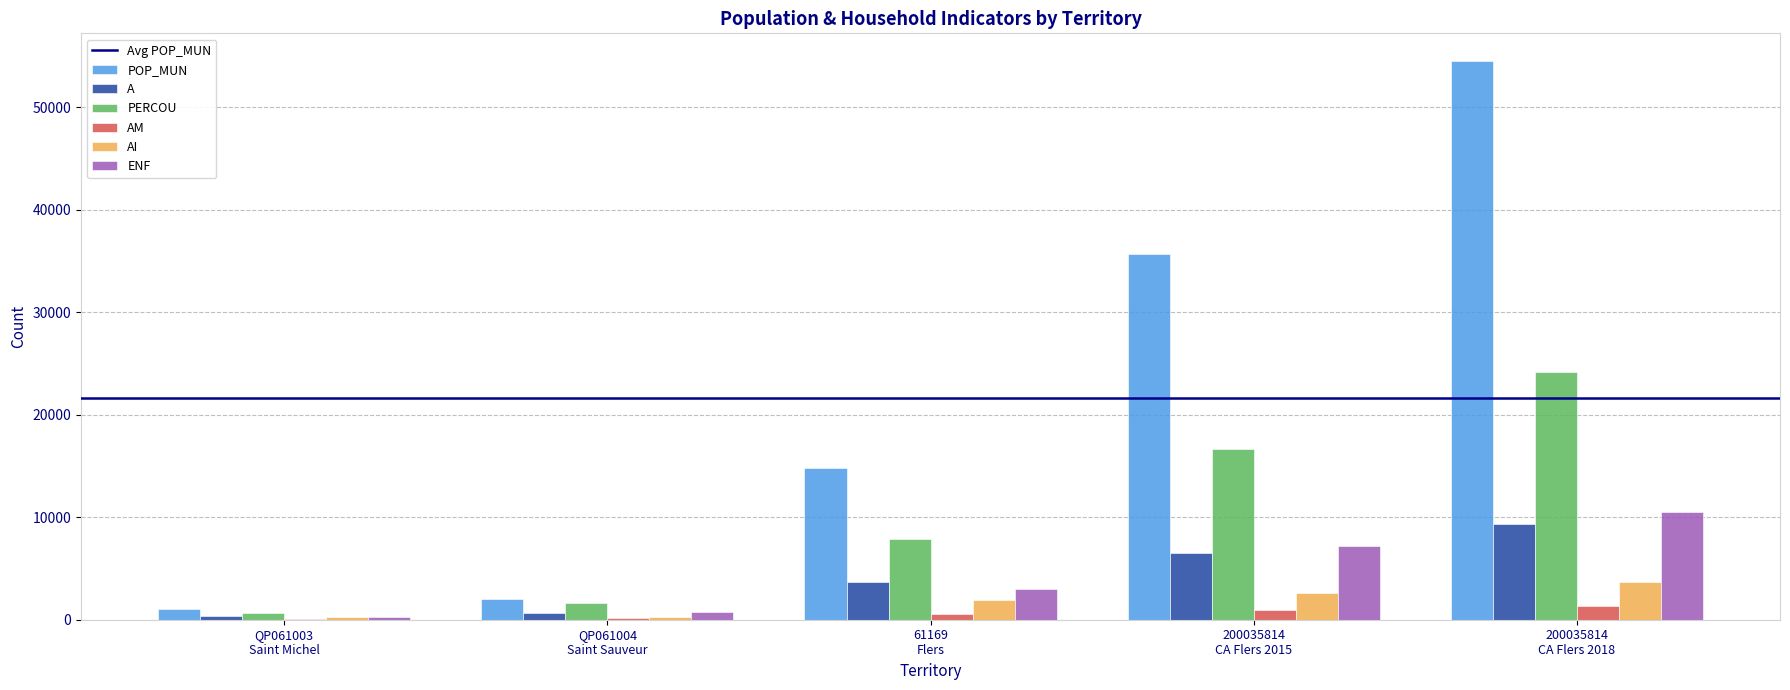

What is the maximum value shown in the chart?

54478